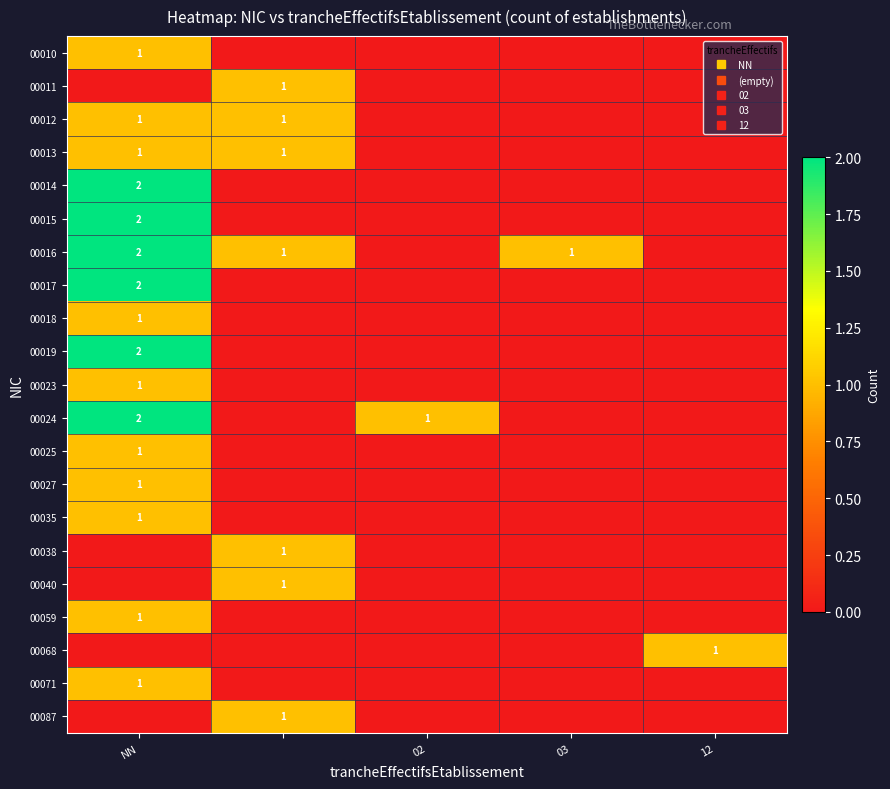

What is the sum of all 00010 values?

1